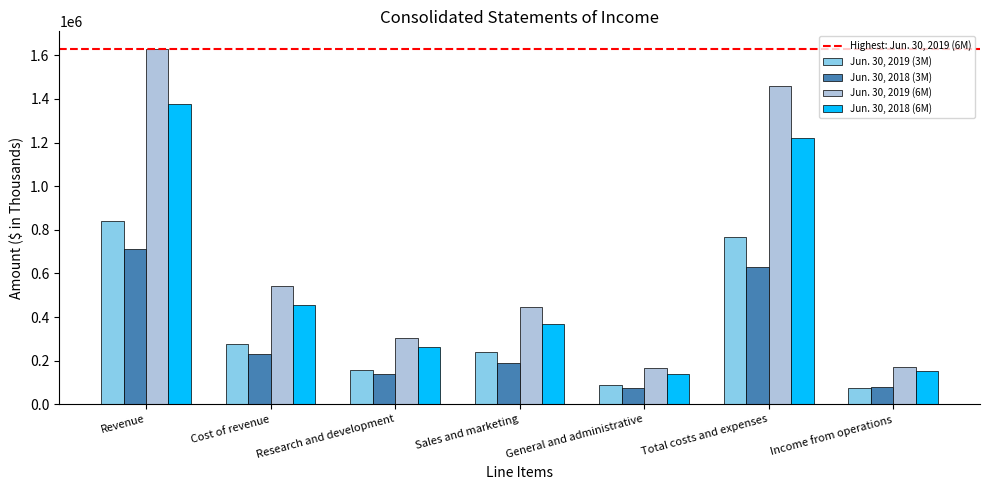

Which series changed the most between Research and development and Sales and marketing?

Jun. 30, 2019 (6M)